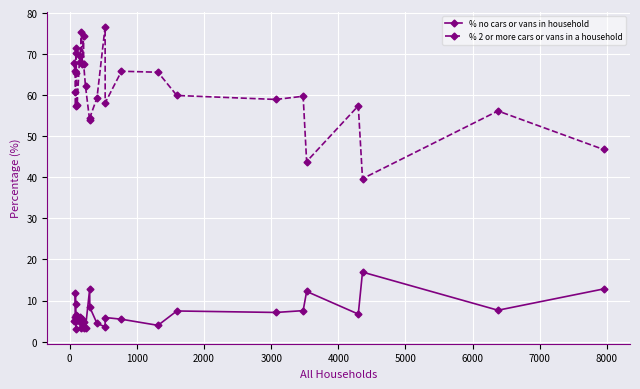

What is the minimum value for % no cars or vans in household?

3.2